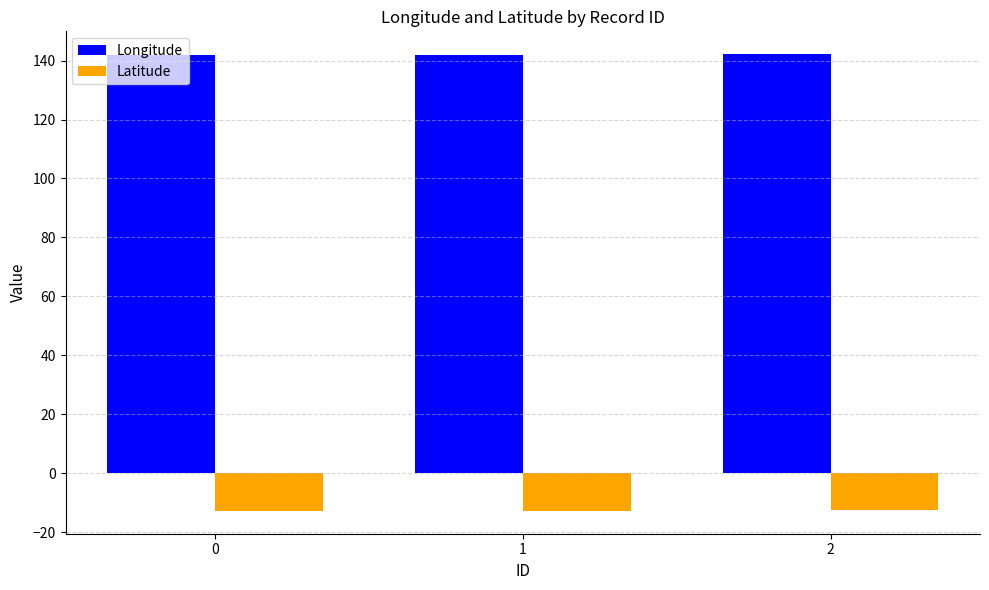

What is the lowest value of the Longitude series?

141.9